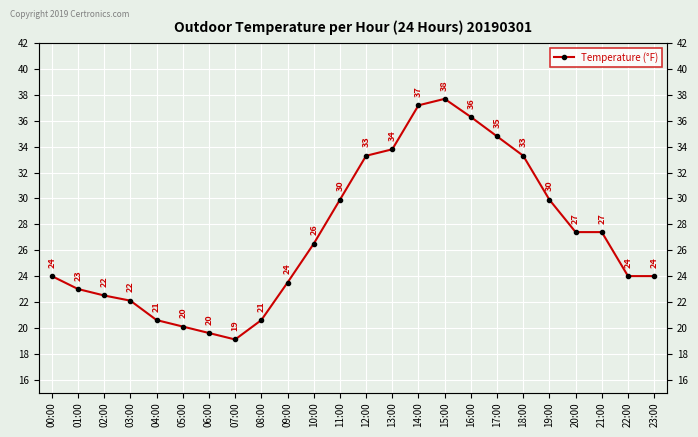

What is the ratio of the value at 15:00 to the value at 21:00?

1.4